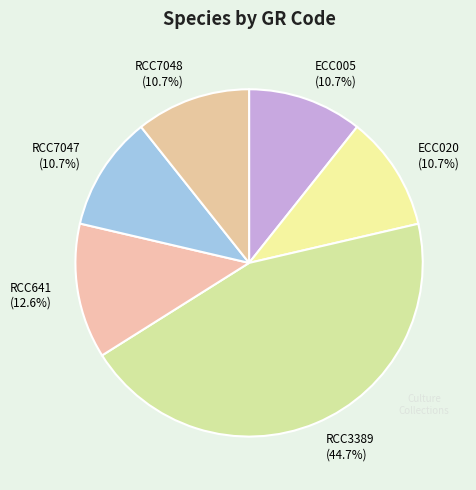

To the nearest percent, what is the combined percentage of ECC005 and RCC7047?

21%